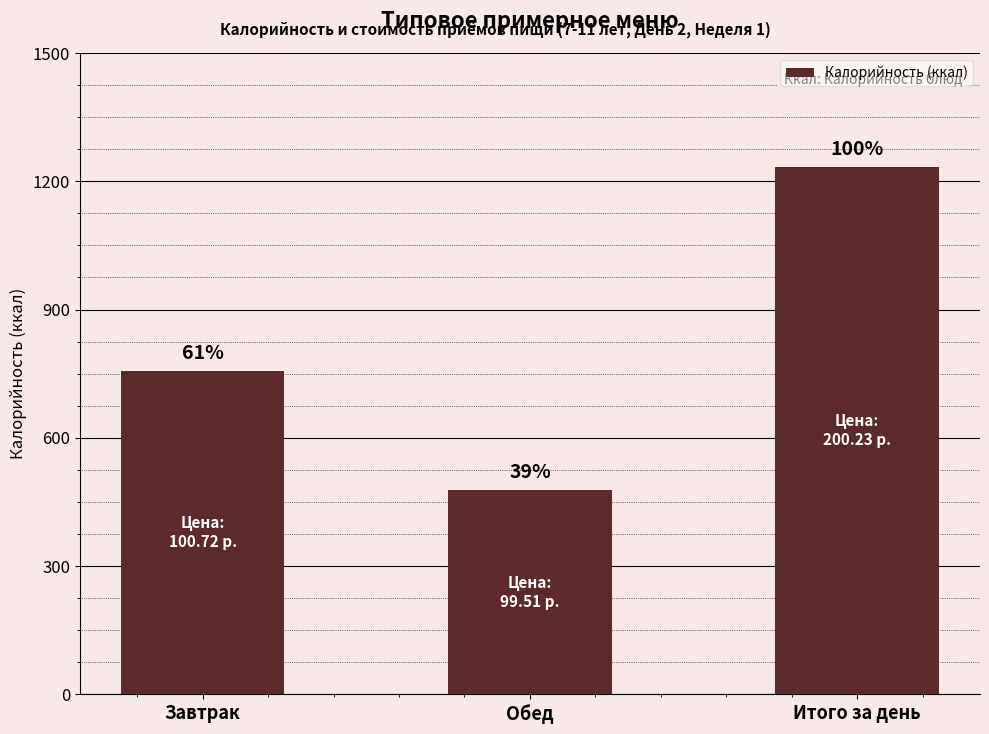

What is the label of the 3rd bar from the left?

Итого за день